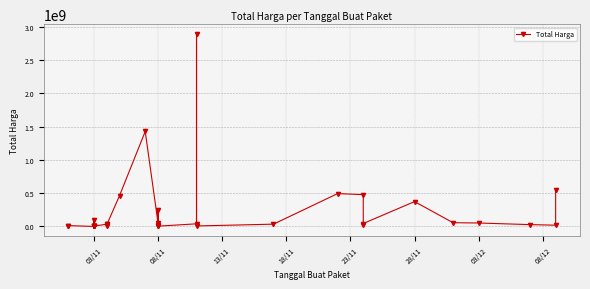

Between 28/11 and 03/11, which is larger?

28/11